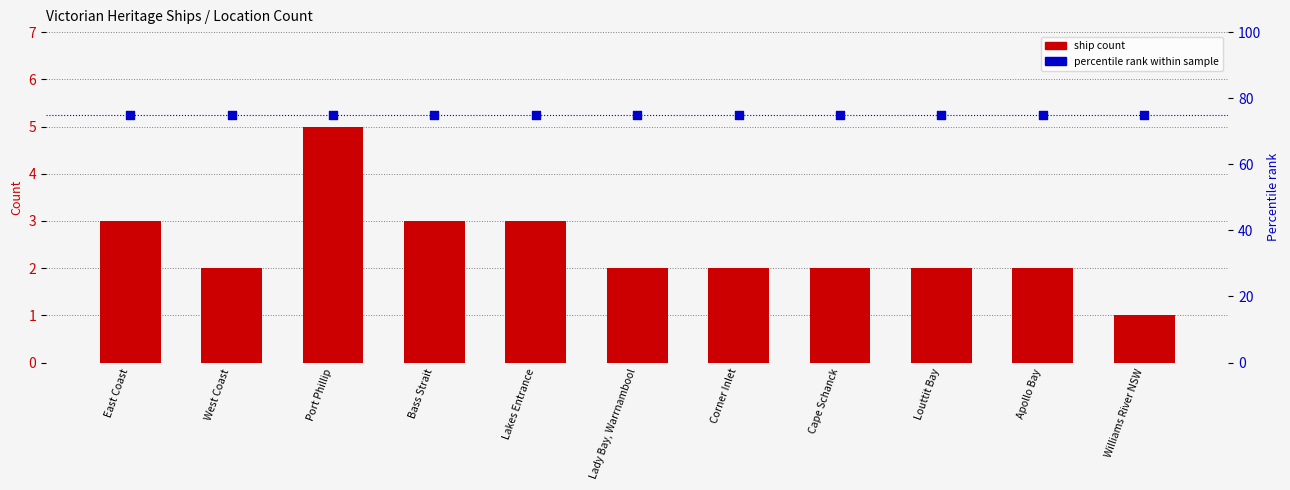

At how many categories does at least one series exceed 37?

11